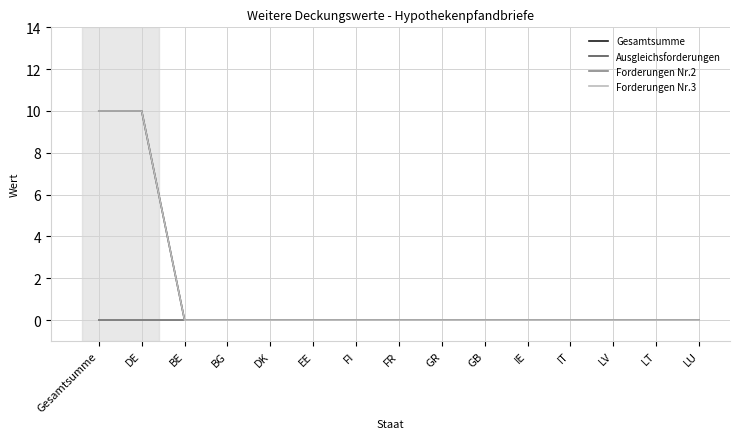

Does the chart have visible grid lines?

Yes